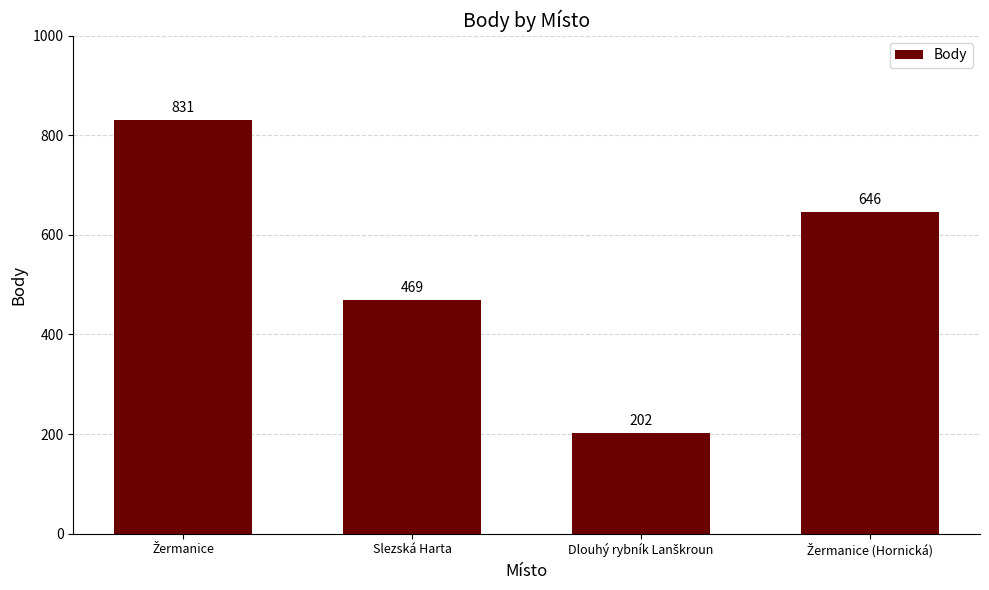

What is the value of the 1st bar from the left?

831